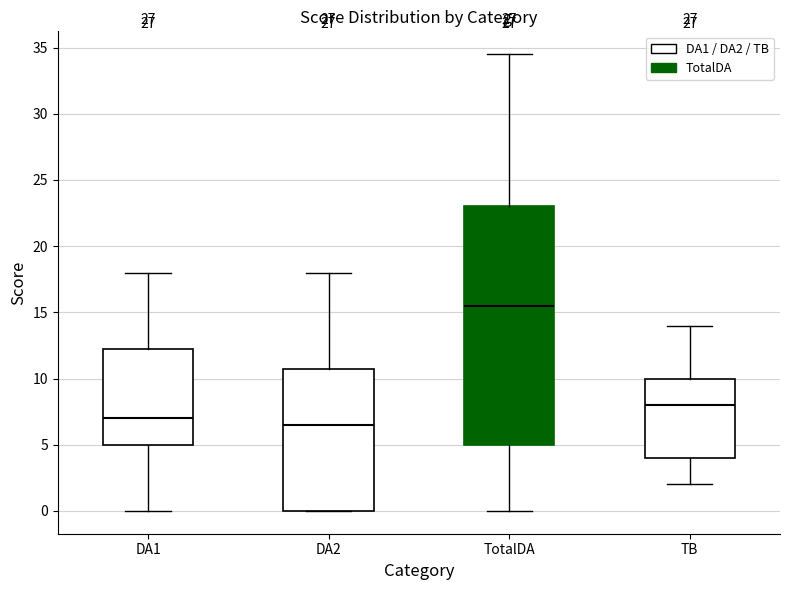

Which box has the highest median line?

TotalDA